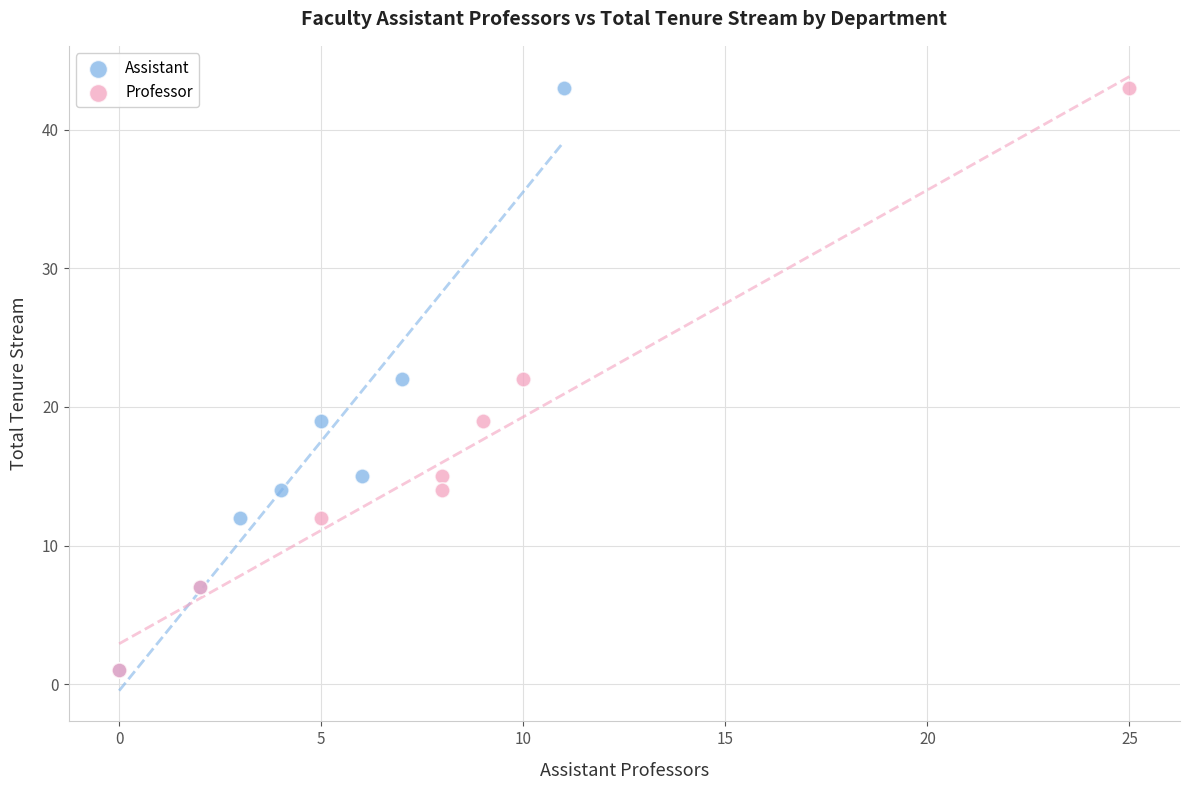

What are all the series names shown in the legend?

Assistant, Professor